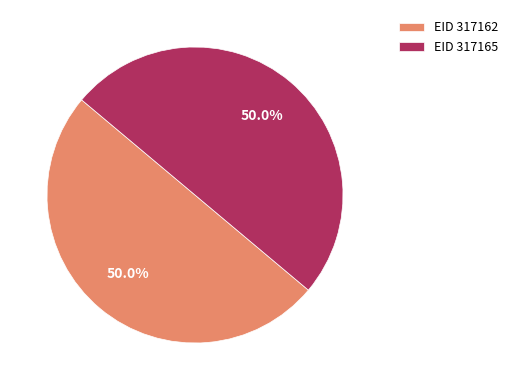

What is the ratio of the value at EID 317165 to the value at EID 317162?

1.0